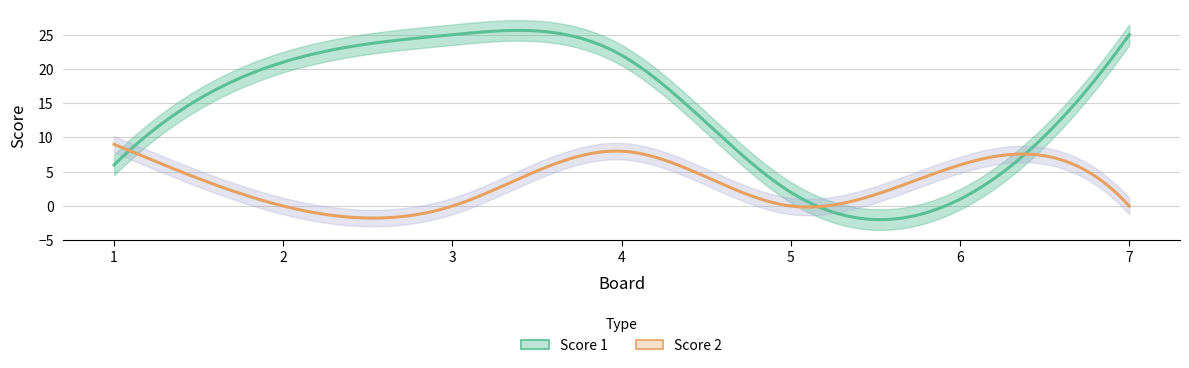

What are all the series names shown in the legend?

Score 1, Score 2